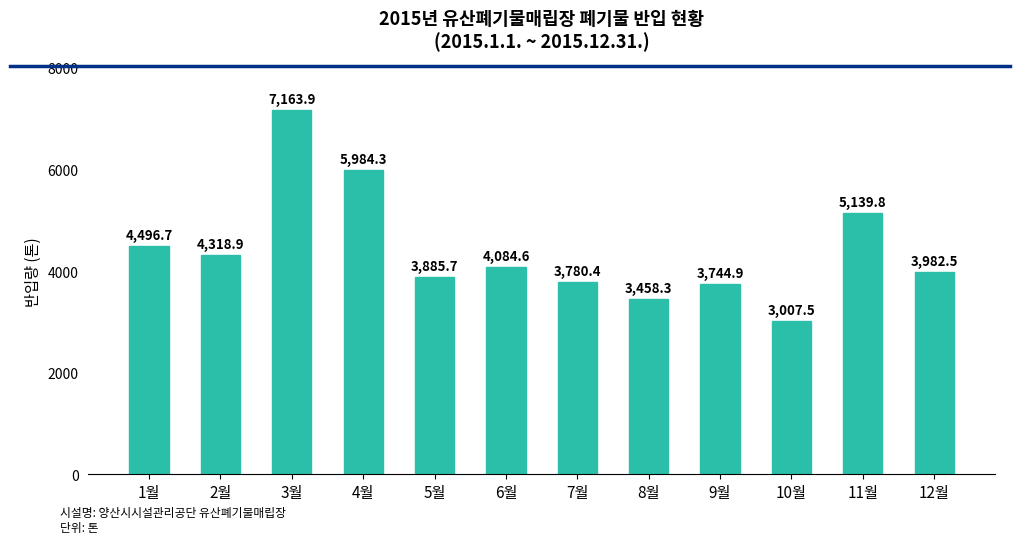

How many bars are there in total?

12